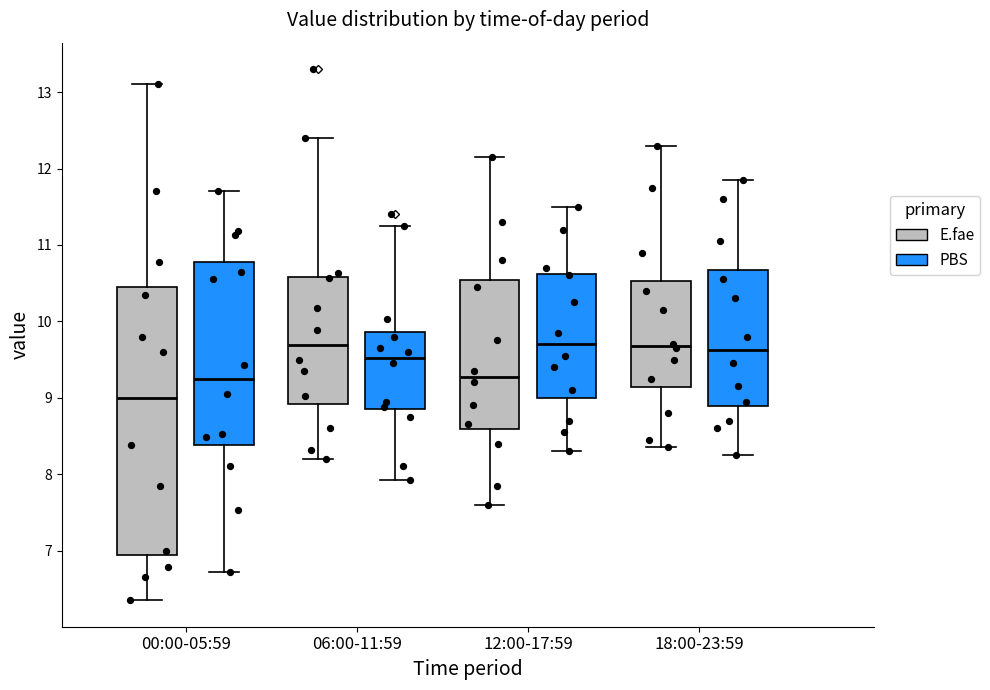

Reading left to right, read every box against the y-axis: the position of its median line, the range the box covers, and the ends of its whiskers. The values are not printed on the chart, so give them approximately, as read against the axis.

00:00-05:59 (E.fae): median 9.0, box 6.9 to 10.5, whiskers 6.4 to 13.1
00:00-05:59 (PBS): median 9.2, box 8.4 to 10.8, whiskers 6.7 to 11.7
06:00-11:59 (E.fae): median 9.7, box 8.9 to 10.6, whiskers 8.2 to 12.4
06:00-11:59 (PBS): median 9.5, box 8.8 to 9.9, whiskers 7.9 to 11.3
12:00-17:59 (E.fae): median 9.3, box 8.6 to 10.5, whiskers 7.6 to 12.2
12:00-17:59 (PBS): median 9.7, box 9.0 to 10.6, whiskers 8.3 to 11.5
18:00-23:59 (E.fae): median 9.7, box 9.1 to 10.5, whiskers 8.4 to 12.3
18:00-23:59 (PBS): median 9.6, box 8.9 to 10.7, whiskers 8.3 to 11.9